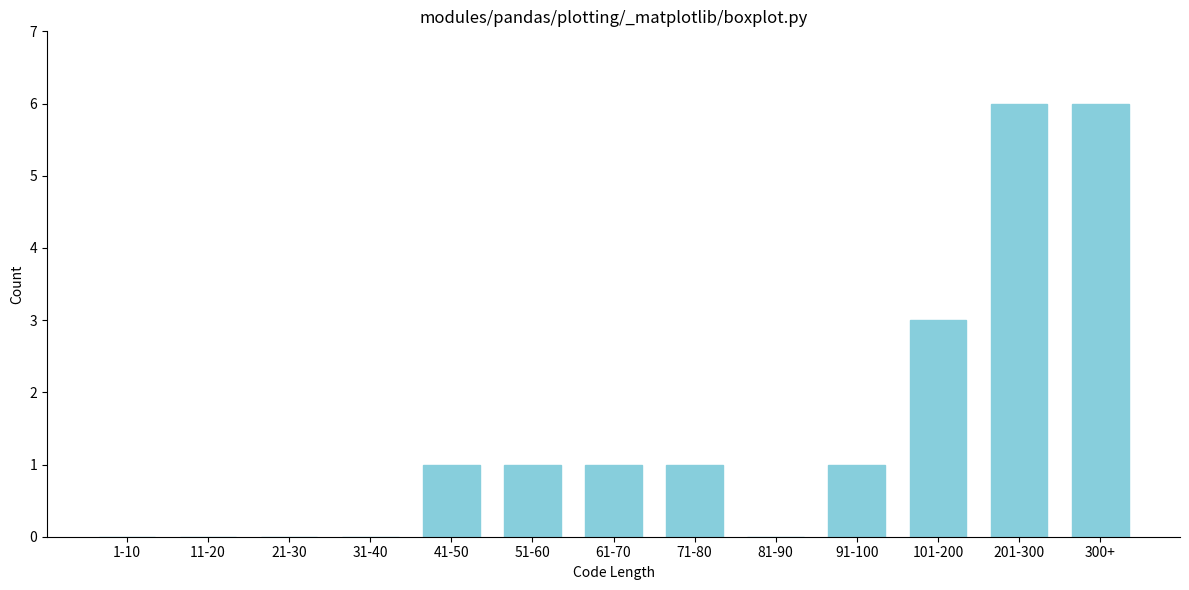

Reading left to right, list all the values displayed in this chart.

1-10=0	11-20=0	21-30=0	31-40=0	41-50=1	51-60=1	61-70=1	71-80=1	81-90=0	91-100=1	101-200=3	201-300=6	300+=6